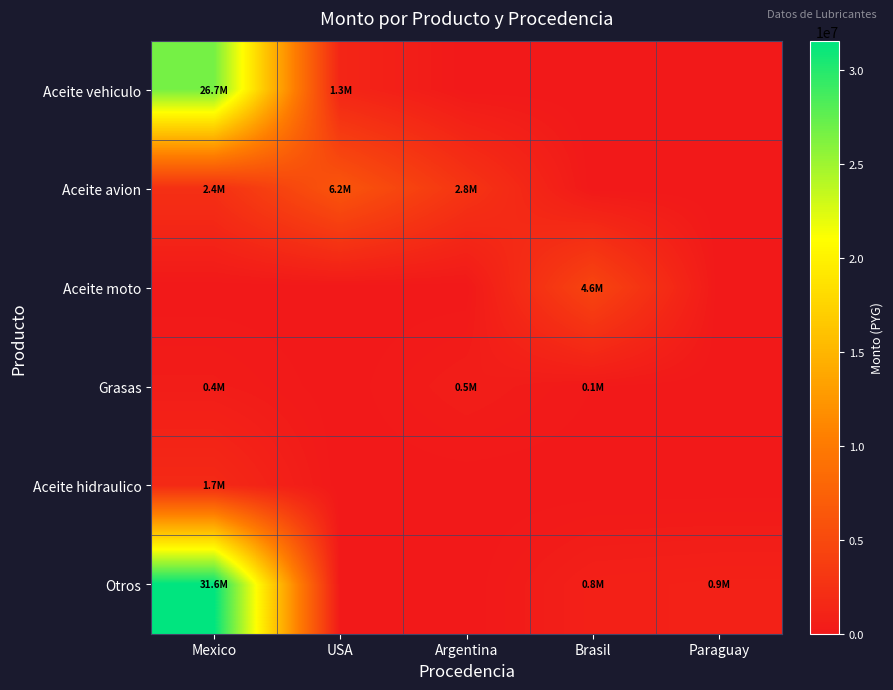

Rank the series by their maximum value, from highest to lowest.

Otros, Aceite vehiculo, Aceite avion, Aceite moto, Aceite hidraulico, Grasas